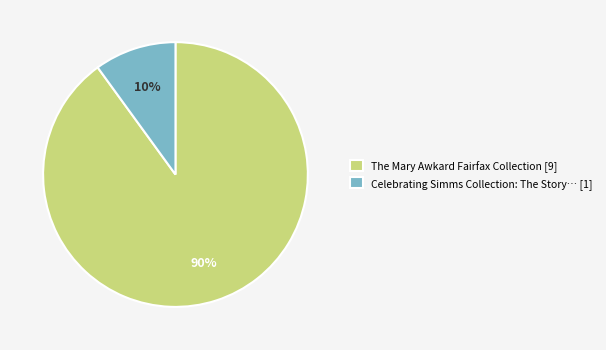

Which slice represents more than half of the pie?

The Mary Awkard Fairfax Collection [9]